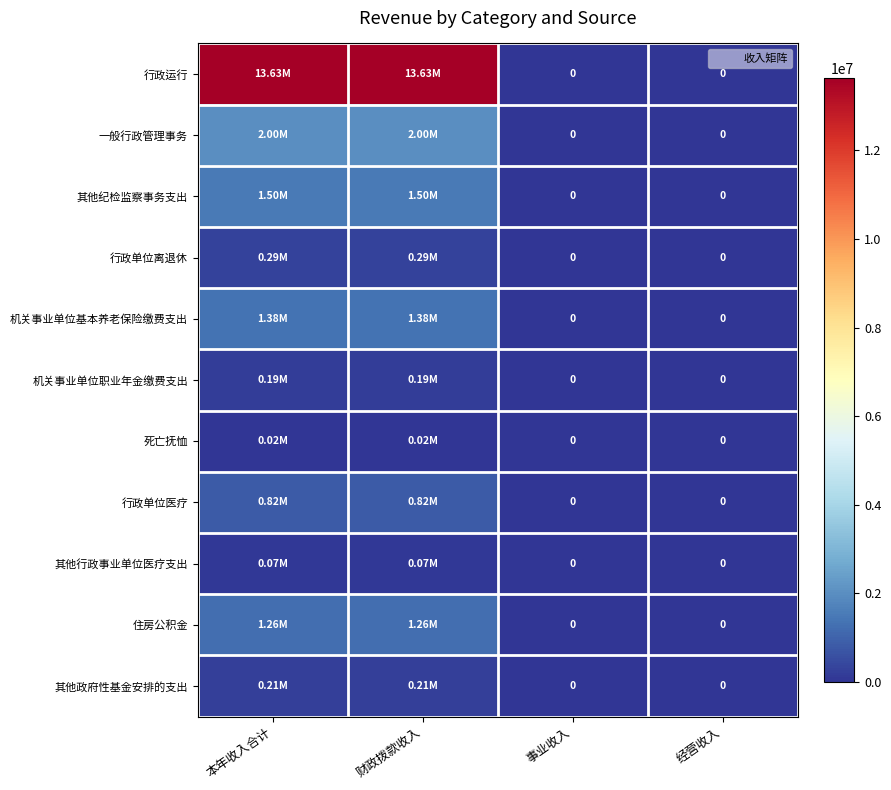

Is the value of 行政单位医疗 at 财政拨款收入 greater than the value of 其他行政事业单位医疗支出 at 事业收入?

Yes